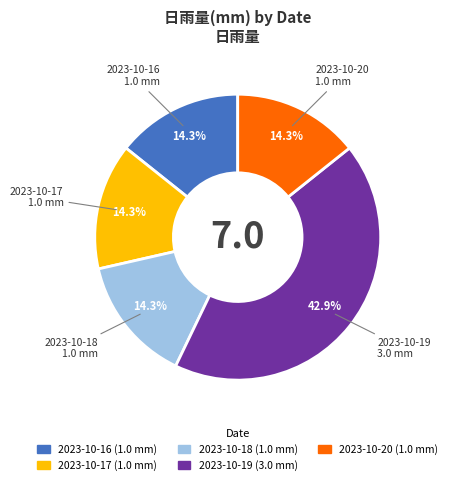

Is the sum of 2023-10-19 and 2023-10-17 greater than half?

Yes